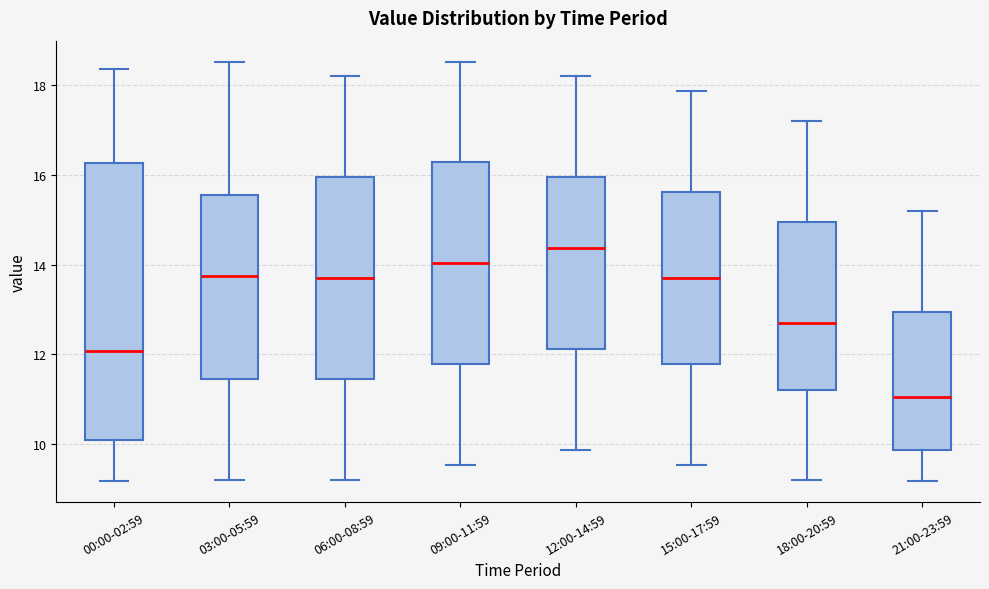

Which box's median line is the lowest?

21:00-23:59